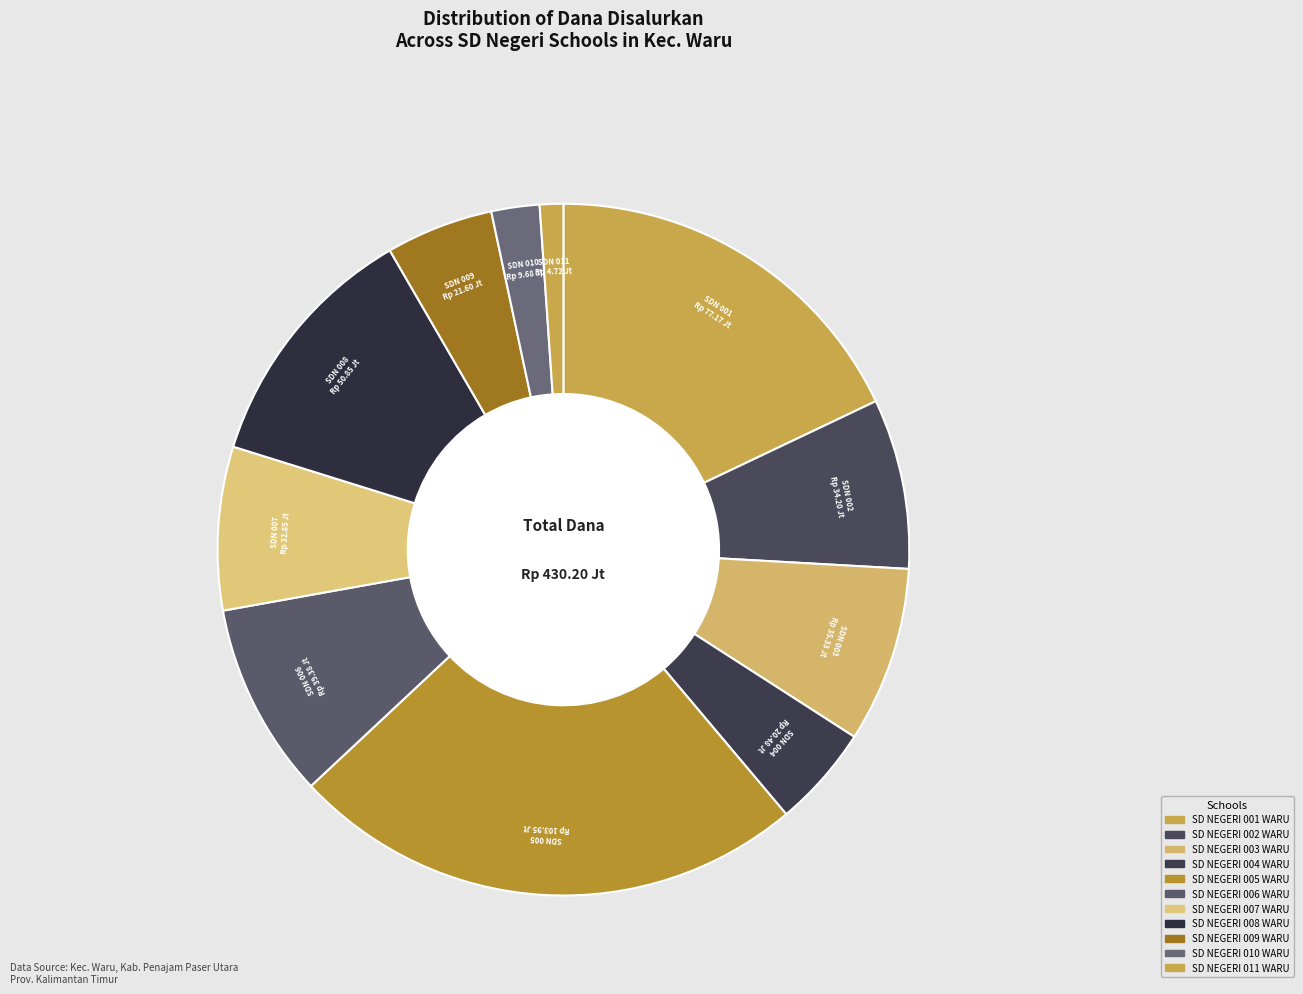

Does SD NEGERI 008 WARU account for over 50% of the chart?

No